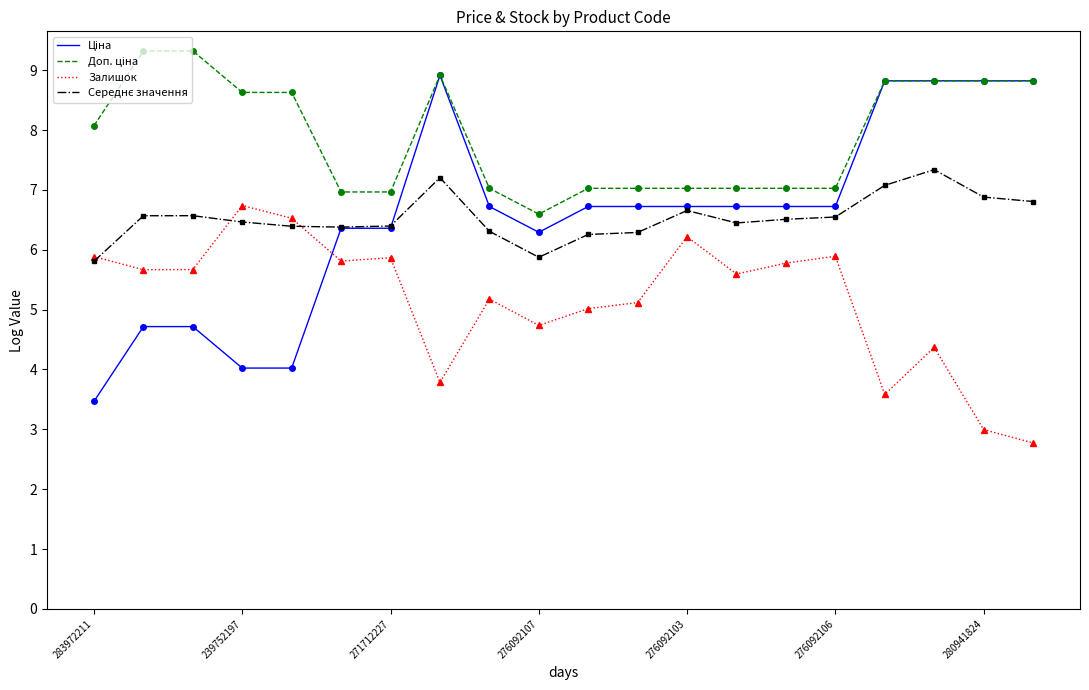

What is the minimum value for Залишок?

2.8